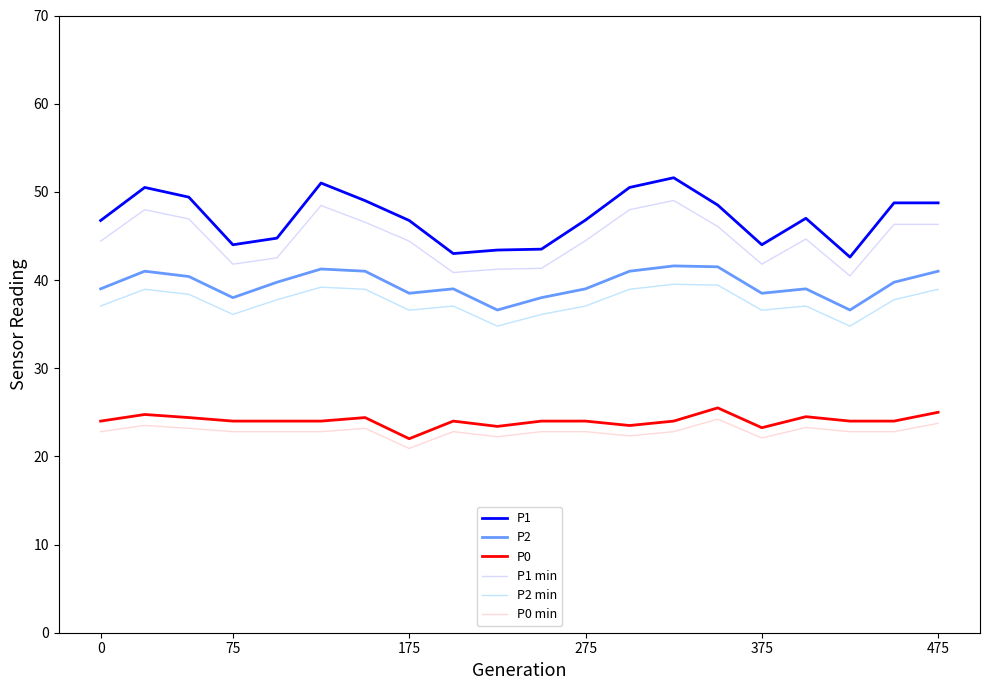

What is the difference between the maximum and minimum values in the P0 series?

3.5